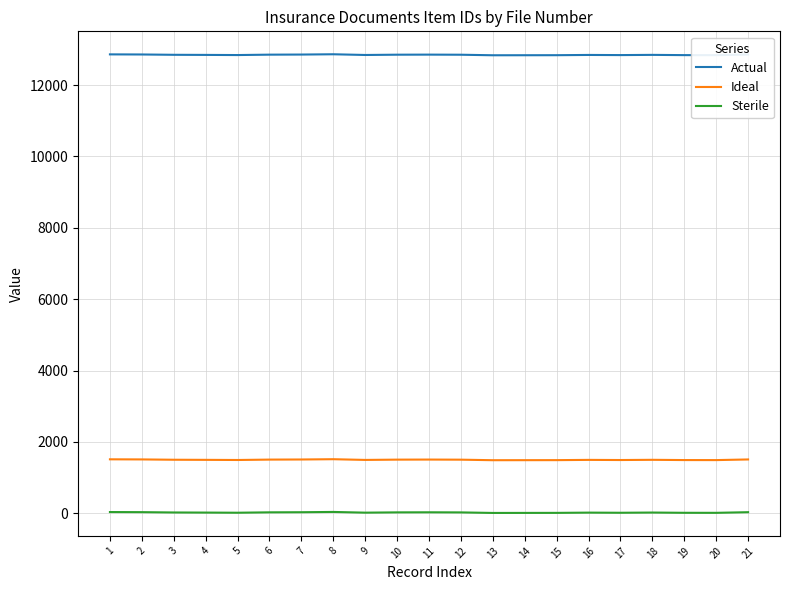

What is the difference between the second highest and second lowest values in the Actual series?

24